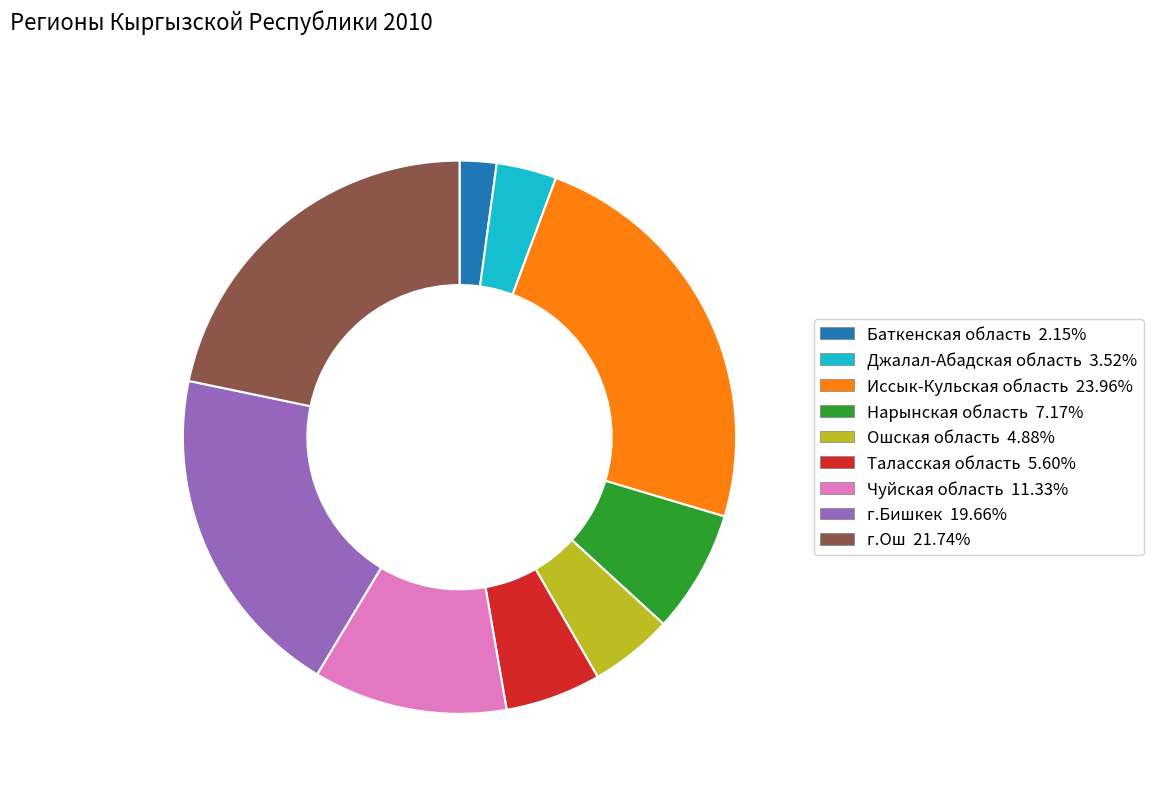

Is there a majority slice in this chart?

No